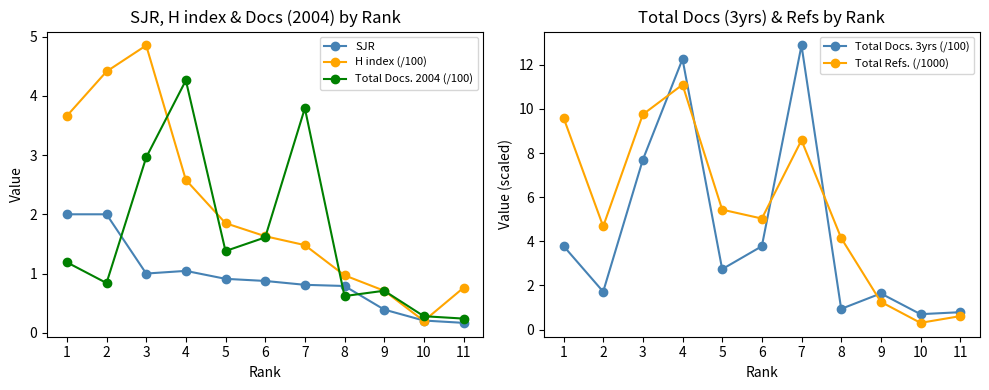

List the labels in order of H index (/100) value, smallest first.

10, 9, 11, 8, 7, 6, 5, 4, 1, 2, 3